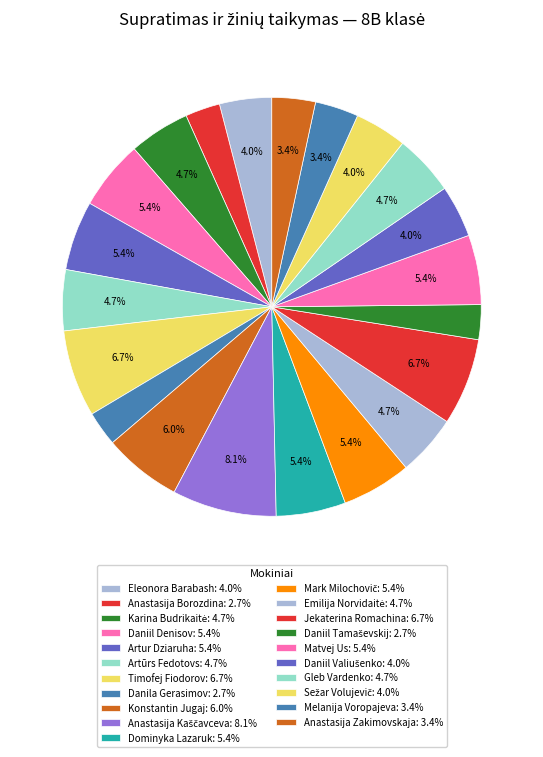

What percentage is the Anastasija Kaščavceva slice, to the nearest percent?

8%